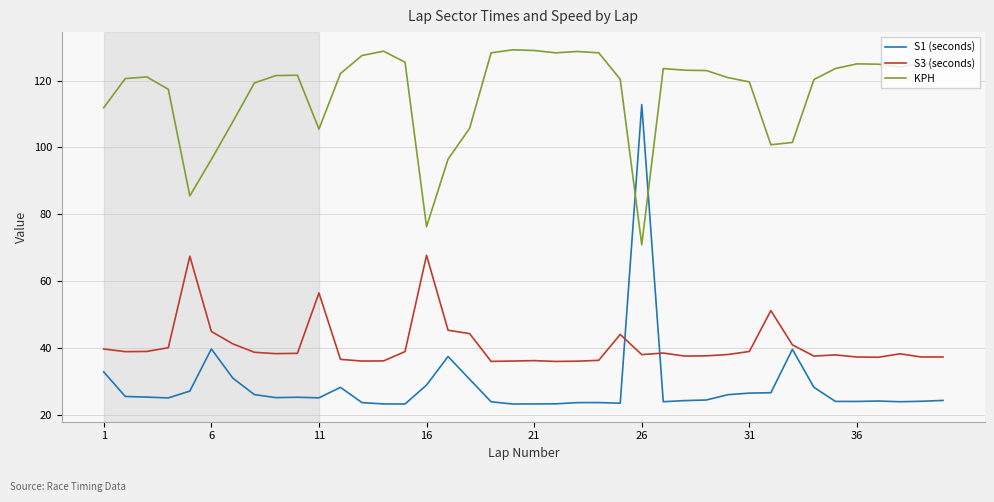

True or false: KPH has more than 0 interior local peaks.

True